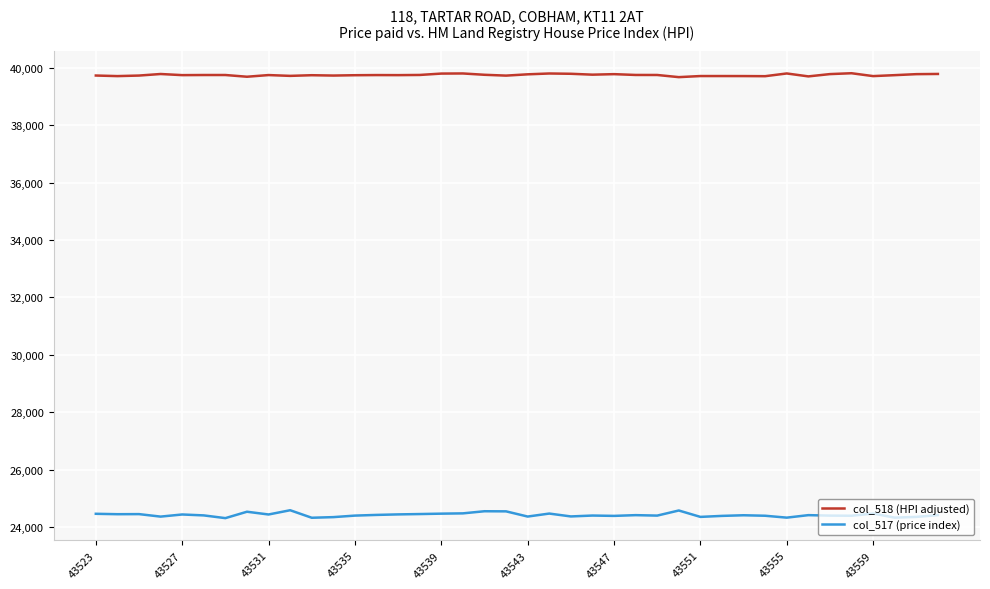

Which series has the widest spread of values?

col_517 (price index)